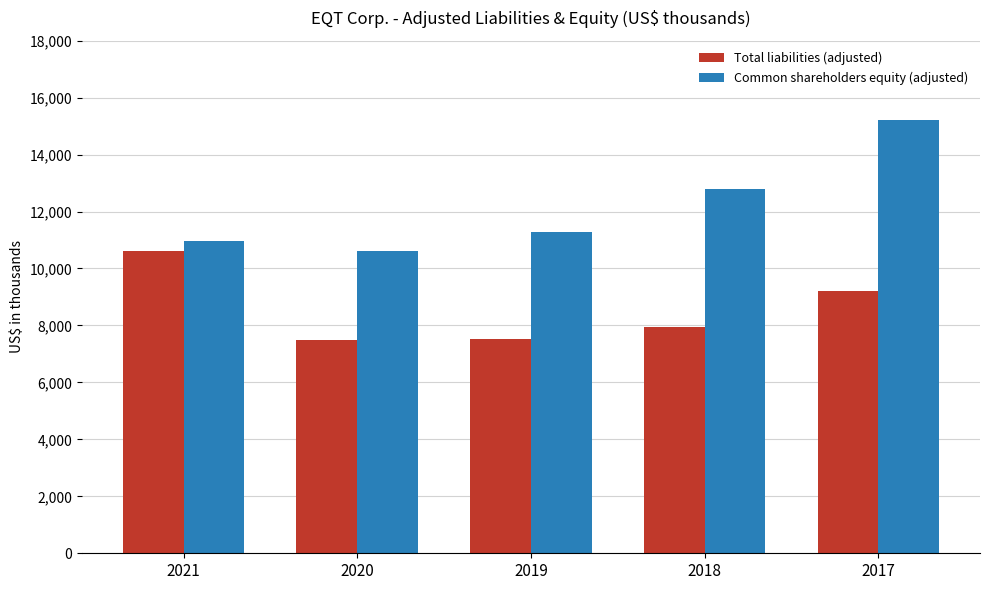

At how many categories does at least one series exceed 8864953?

5